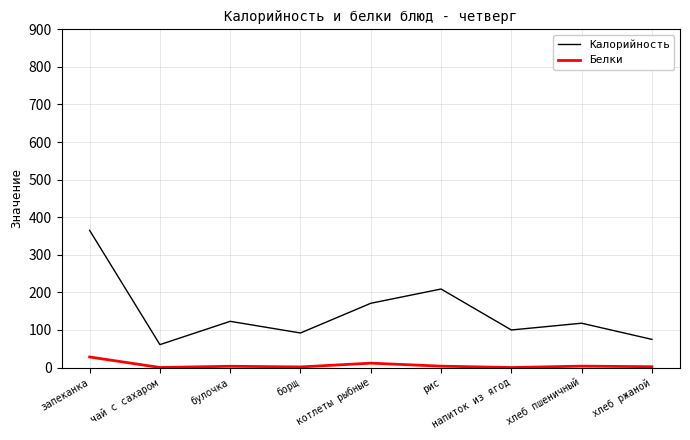

The Калорийность series shows 100.0 at напиток из ягод. True or false?

True